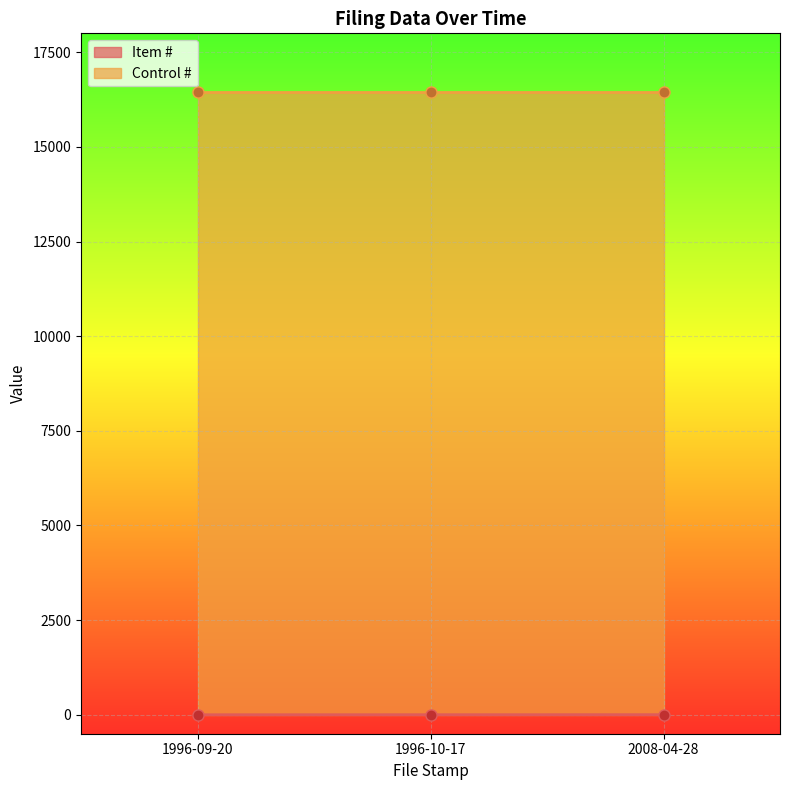

List the labels in order of value, smallest first.

1996-09-20, 1996-10-17, 2008-04-28